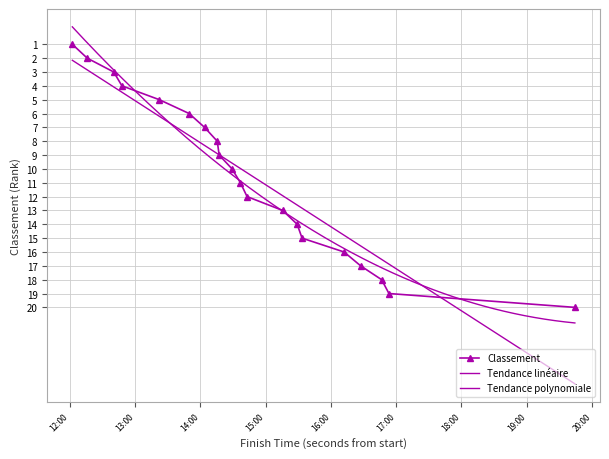

What is the difference between the values at 10 and 18?

8